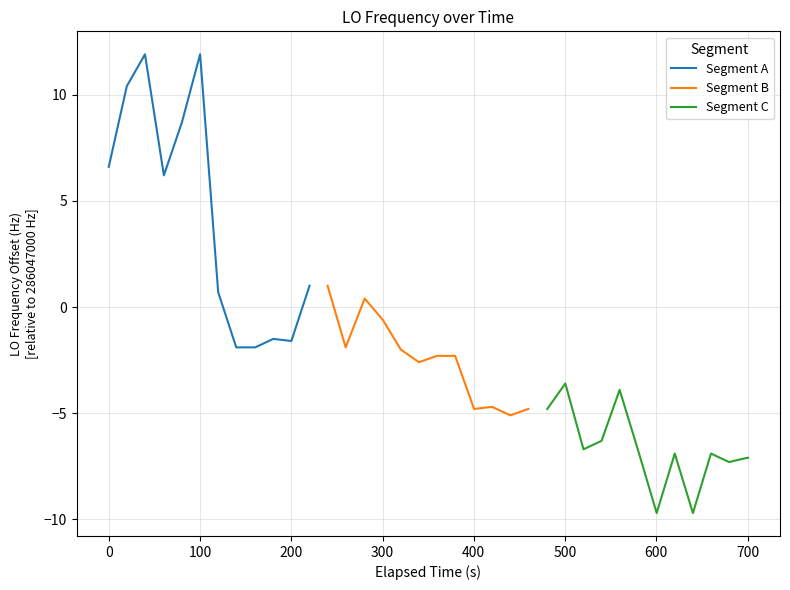

What is the highest value of the Segment C series?

-3.6